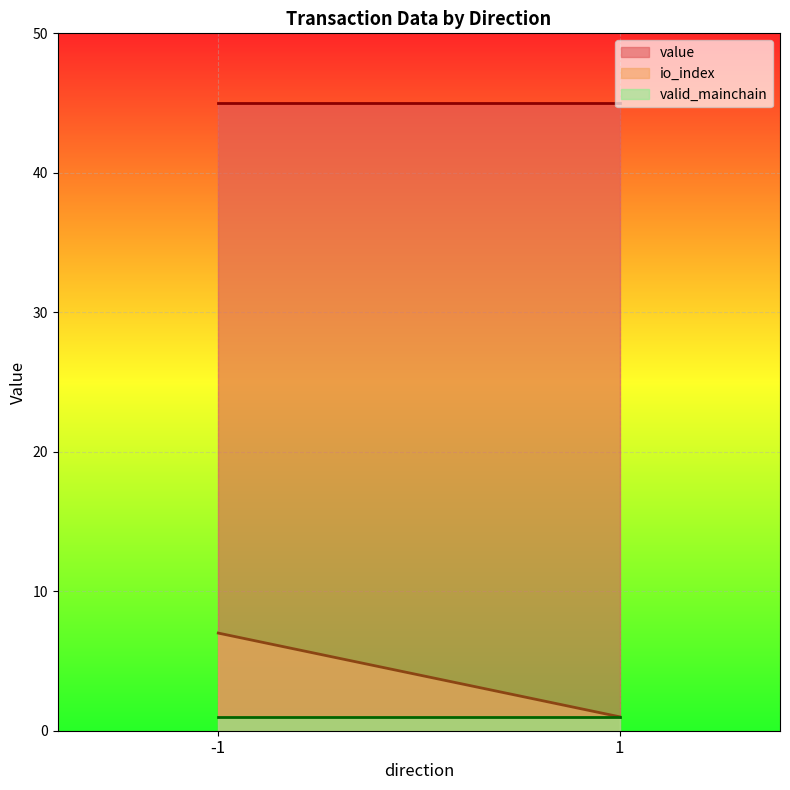

Which category has the lowest value in the valid_mainchain series?

-1